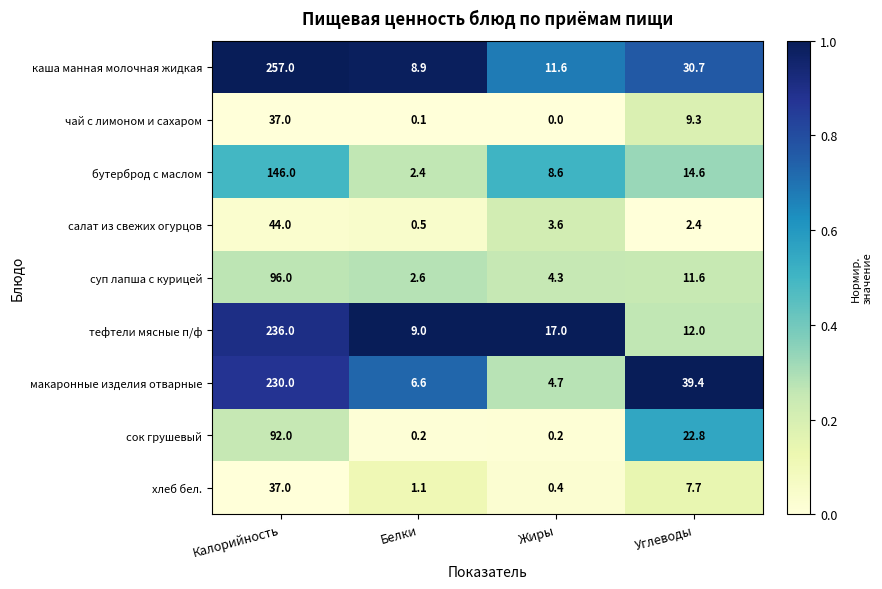

What is the total value across all series at Жиры?

50.4